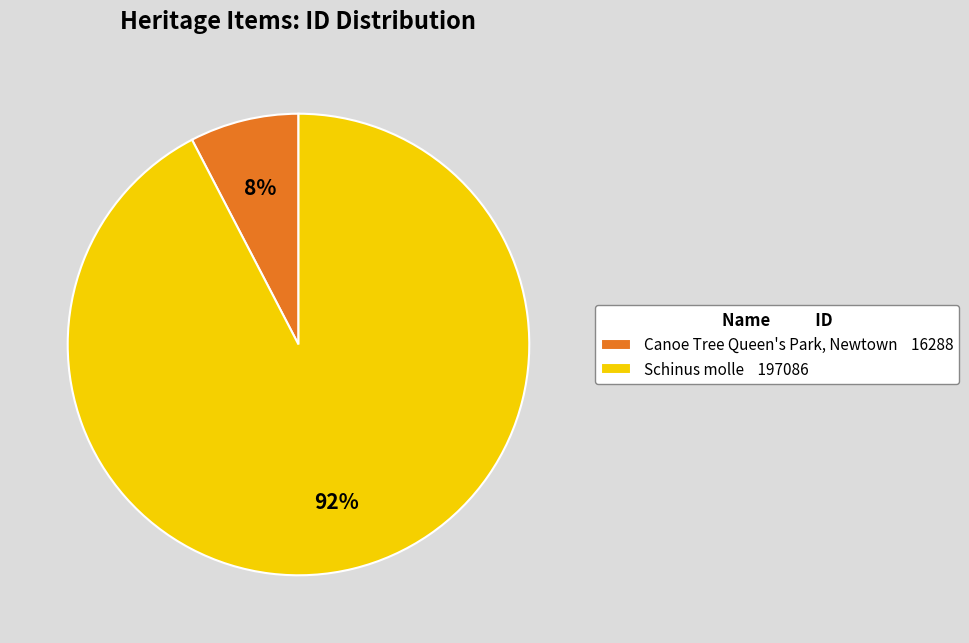

What percentage is the Canoe Tree Queen's Park, Newtown slice, to the nearest percent?

8%